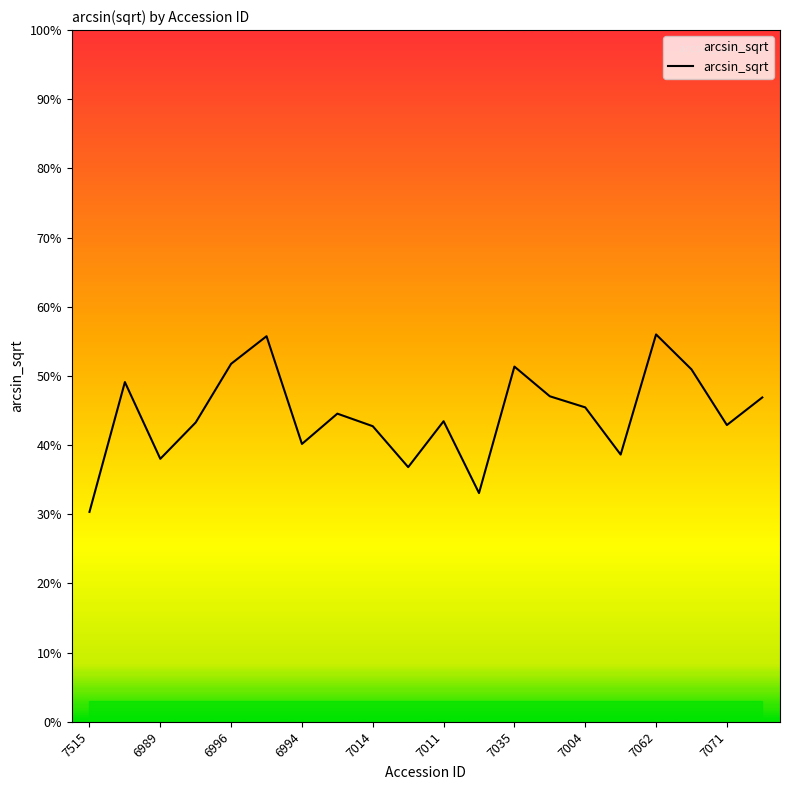

What is the change in value from 7071 to 17?

+0.1